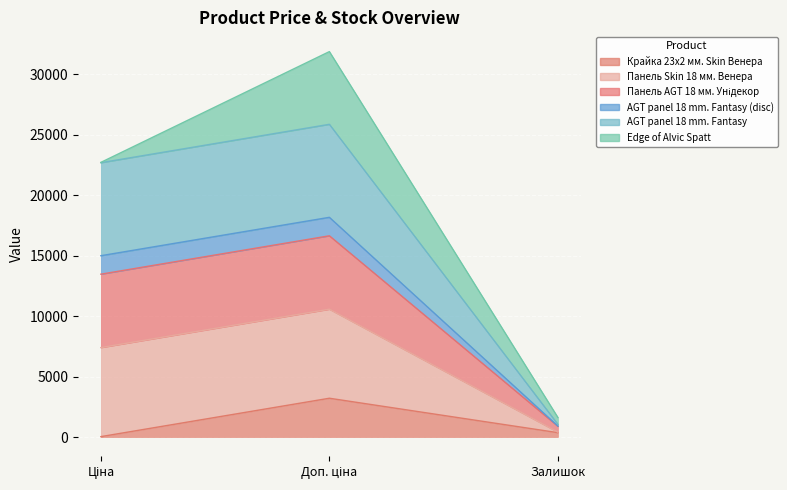

The value of Крайка 23x2 мм. Skin Венера at Доп. ціна is 5156.6. True or false?

False